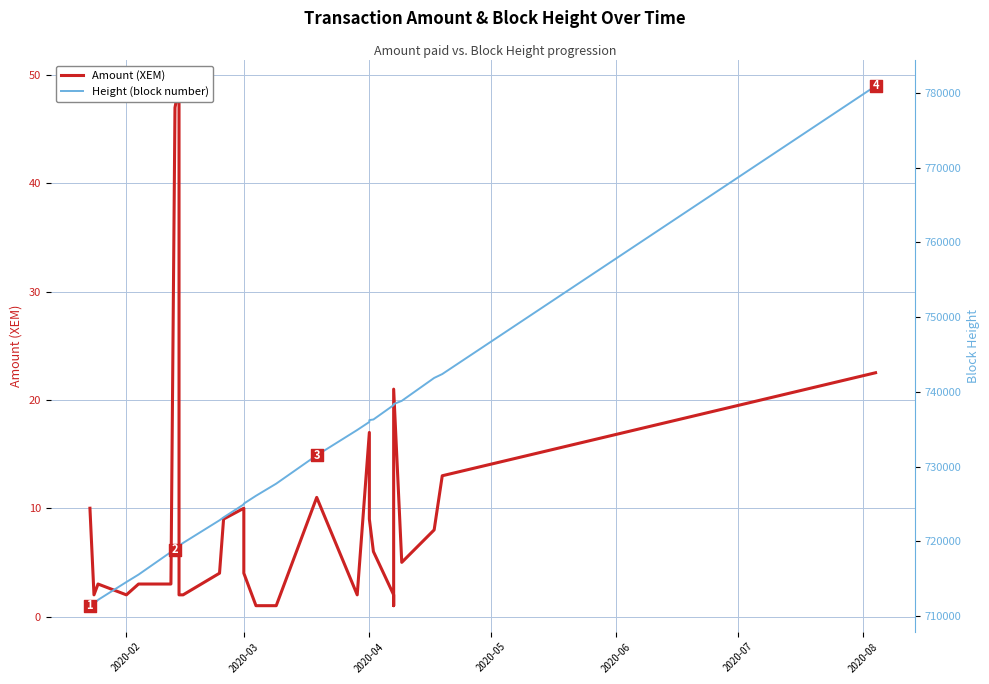

Which series has the largest Y range (max minus min)?

Height (block number)